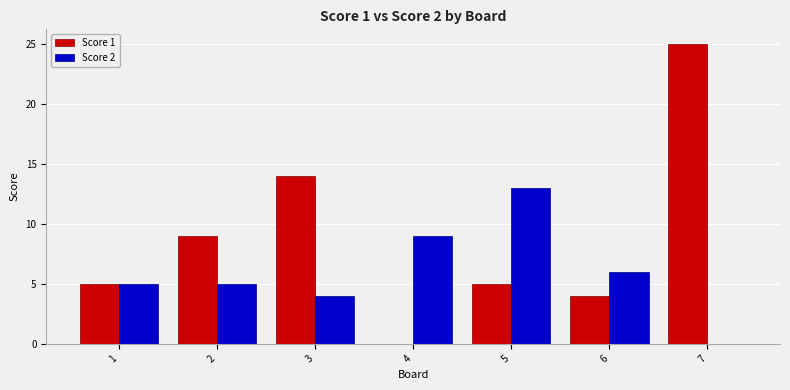

Between 6 and 7, which series saw the biggest shift?

Score 1